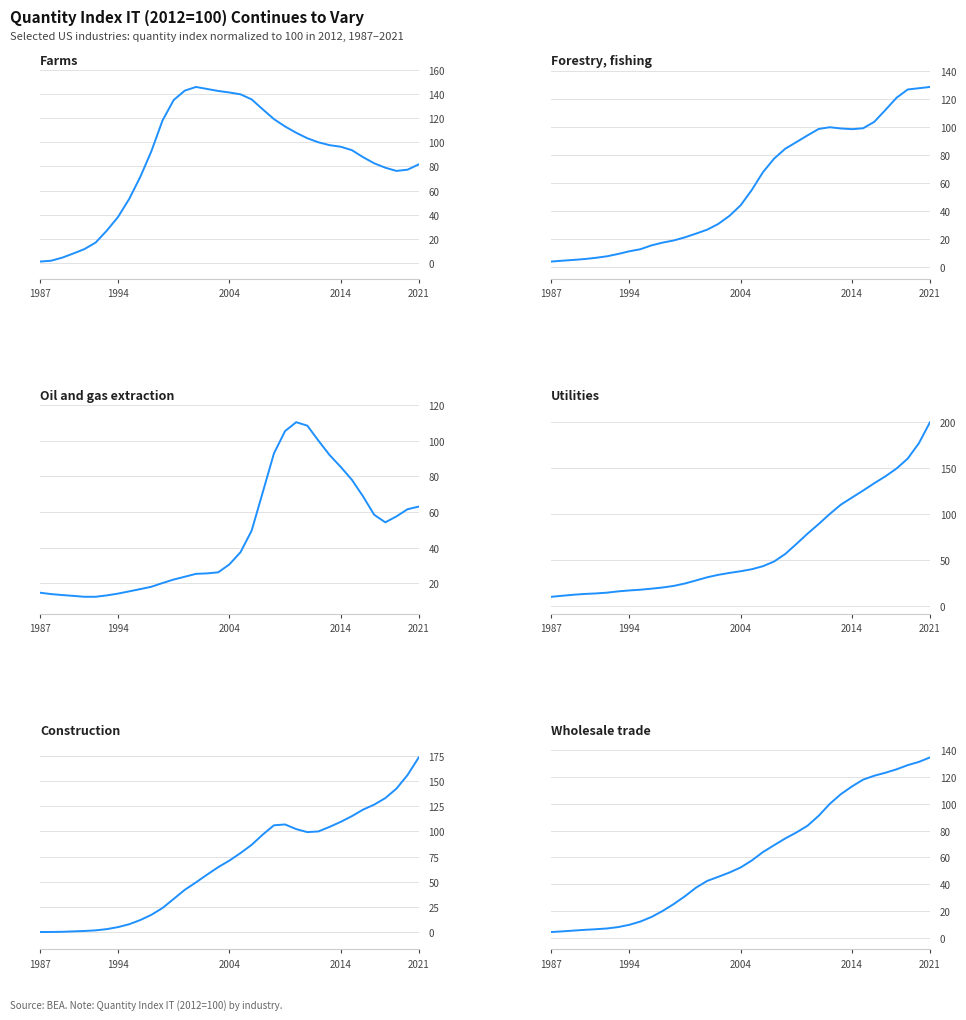

Which series has the largest total across all categories?

Farms